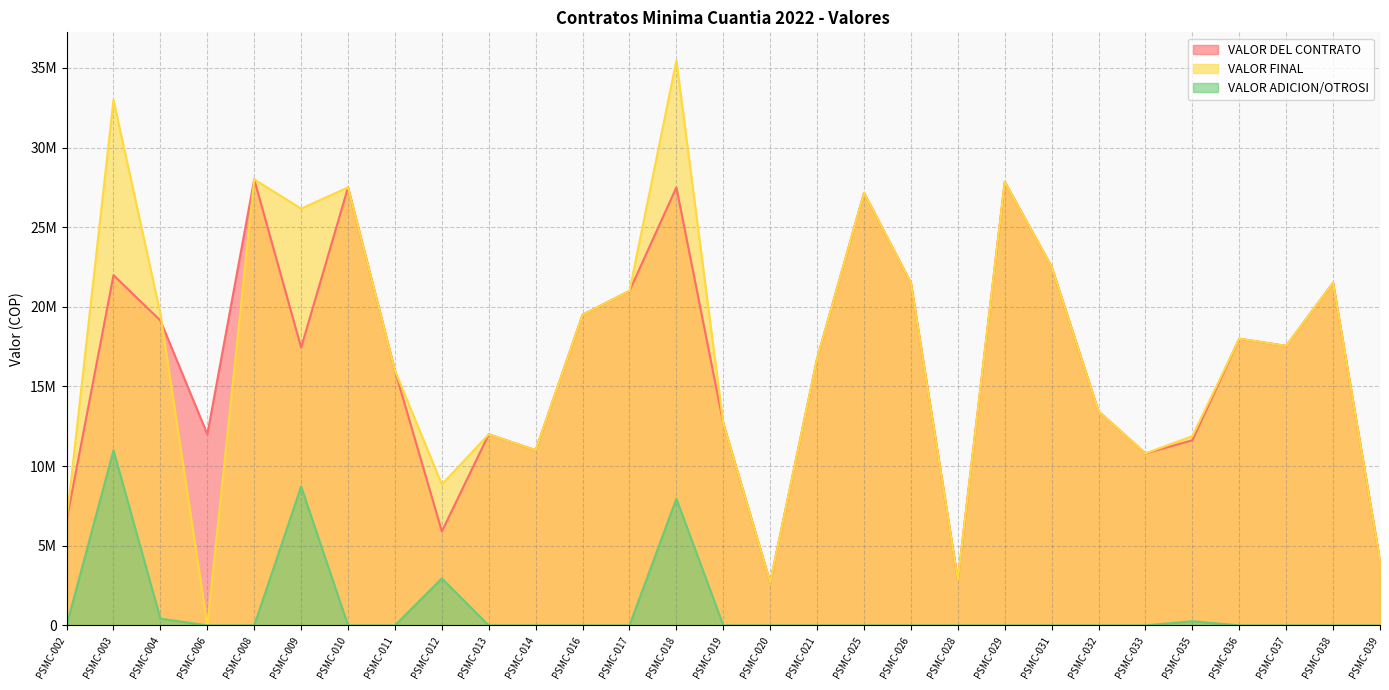

How many distinct data groups are displayed?

3